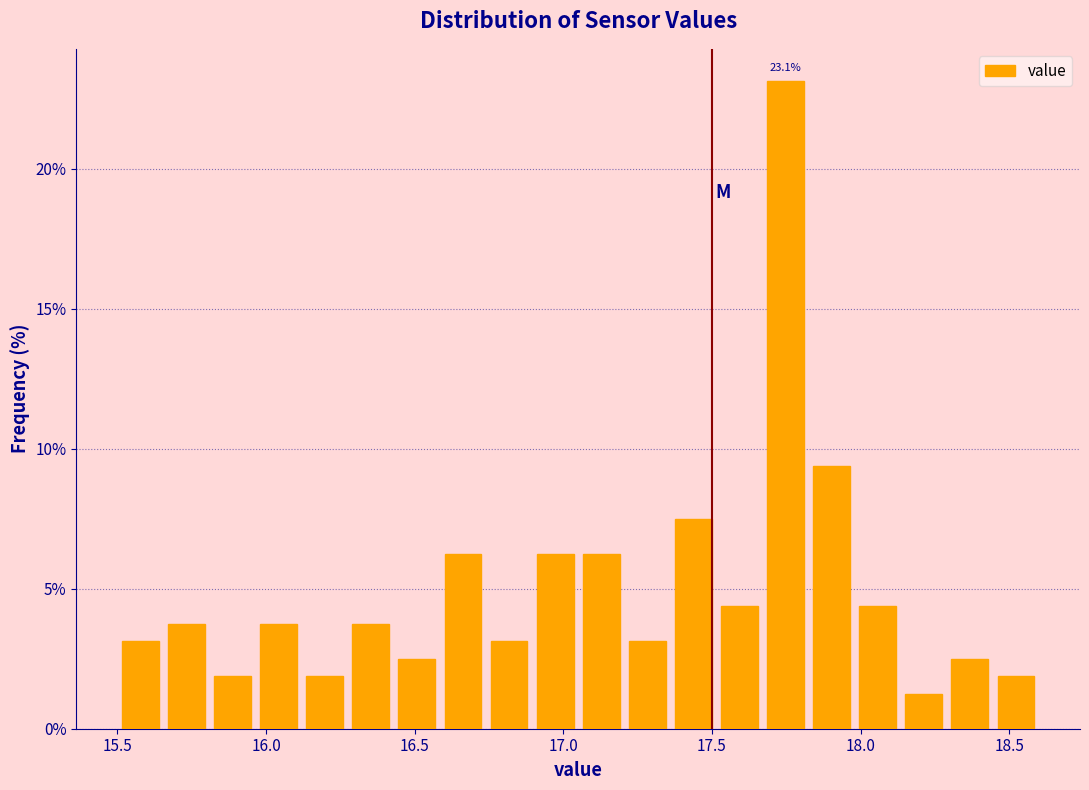

Around what value on the x-axis is the tallest bar? Give the approximate position of its centre, as read against the axis.

17.75